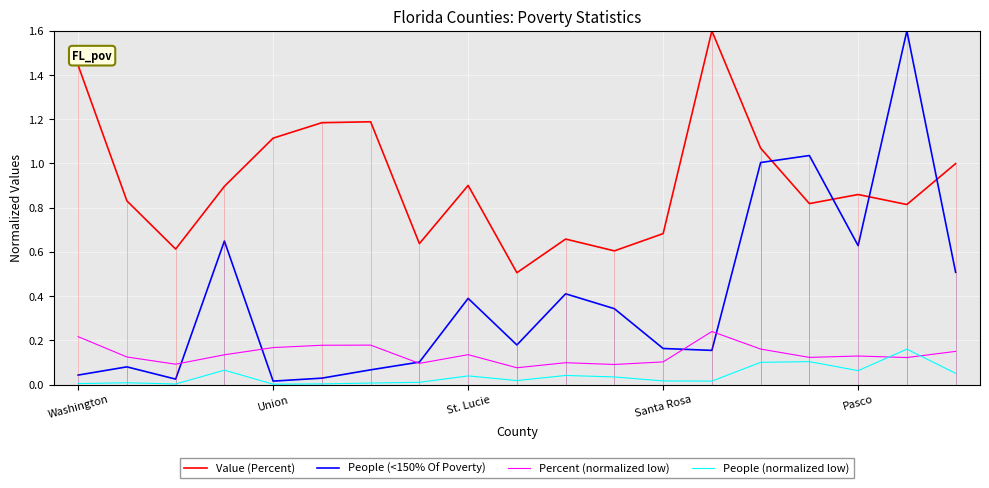

Reading right to left, what are all the values shown in this chart?

Value (Percent): 1.0	0.8	0.9	0.8	1.1	1.6	0.7	0.6	0.7	0.5	0.9	0.6	1.2	1.2	1.1	0.9	0.6	0.8	1.4
People (<150% Of Poverty): 0.5	1.6	0.6	1.0	1.0	0.2	0.2	0.3	0.4	0.2	0.4	0.1	0.1	0.0	0.0	0.6	0.0	0.1	0.0
Percent (normalized low): 0.1	0.1	0.1	0.1	0.2	0.2	0.1	0.1	0.1	0.1	0.1	0.1	0.2	0.2	0.2	0.1	0.1	0.1	0.2
People (normalized low): 0.1	0.2	0.1	0.1	0.1	0.0	0.0	0.0	0.0	0.0	0.0	0.0	0.0	0.0	0.0	0.1	0.0	0.0	0.0